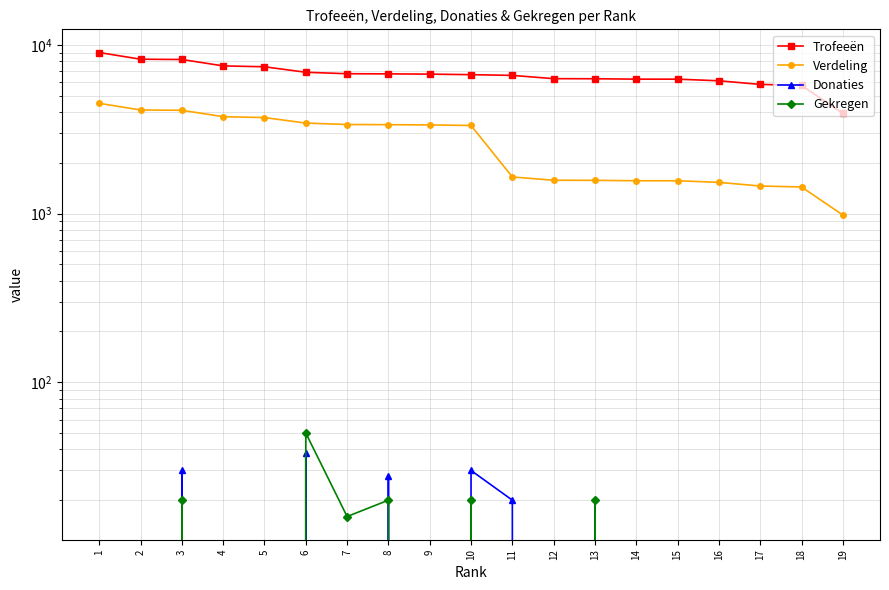

At how many categories does at least one series exceed 5625?

18